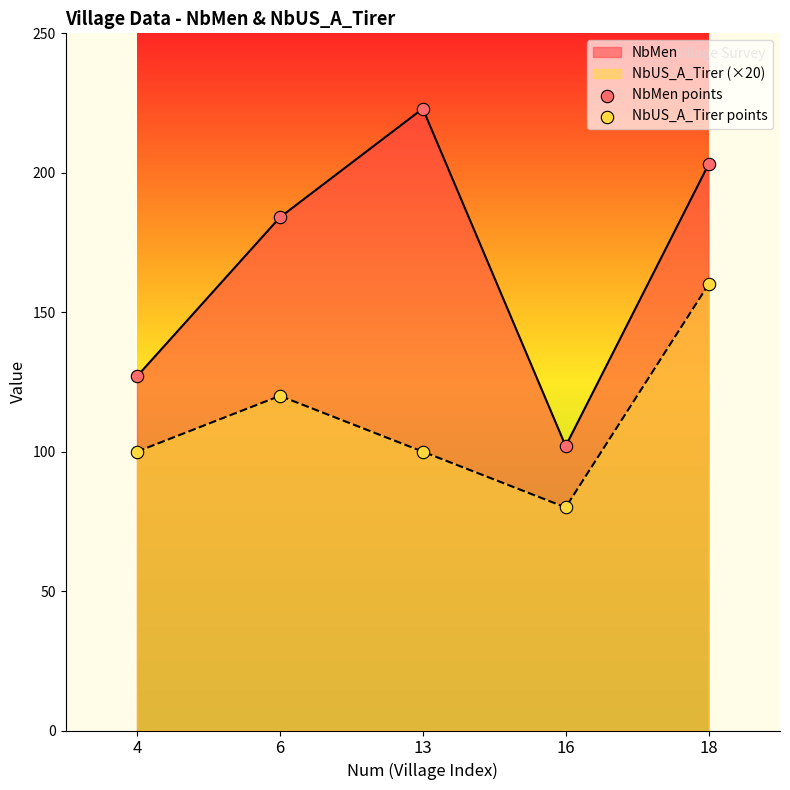

At how many categories does at least one series exceed 192?

2